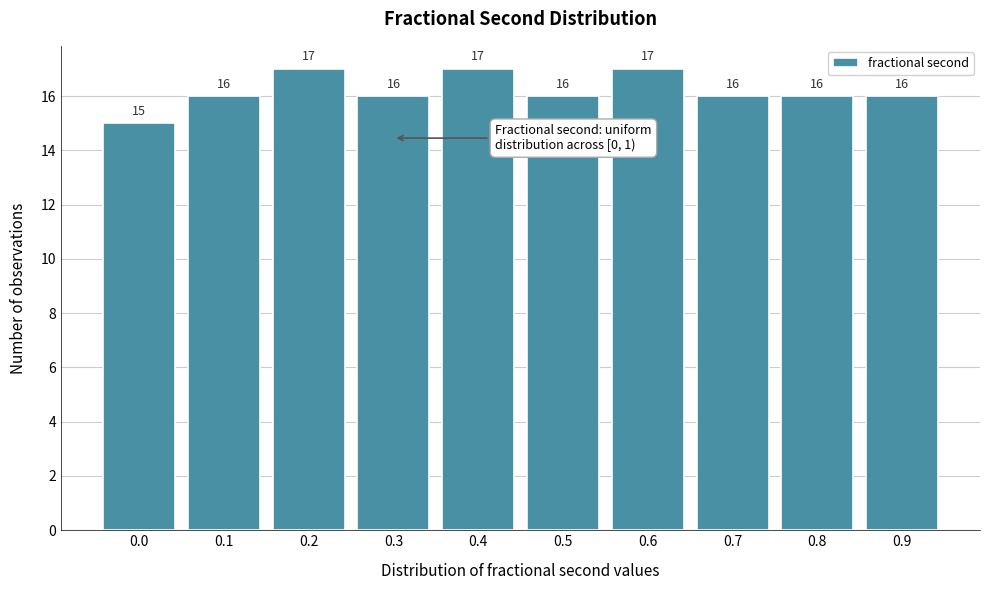

Reading left to right, list all the values displayed in this chart.

0.0=15	0.1=16	0.2=17	0.3=16	0.4=17	0.5=16	0.6=17	0.7=16	0.8=16	0.9=16